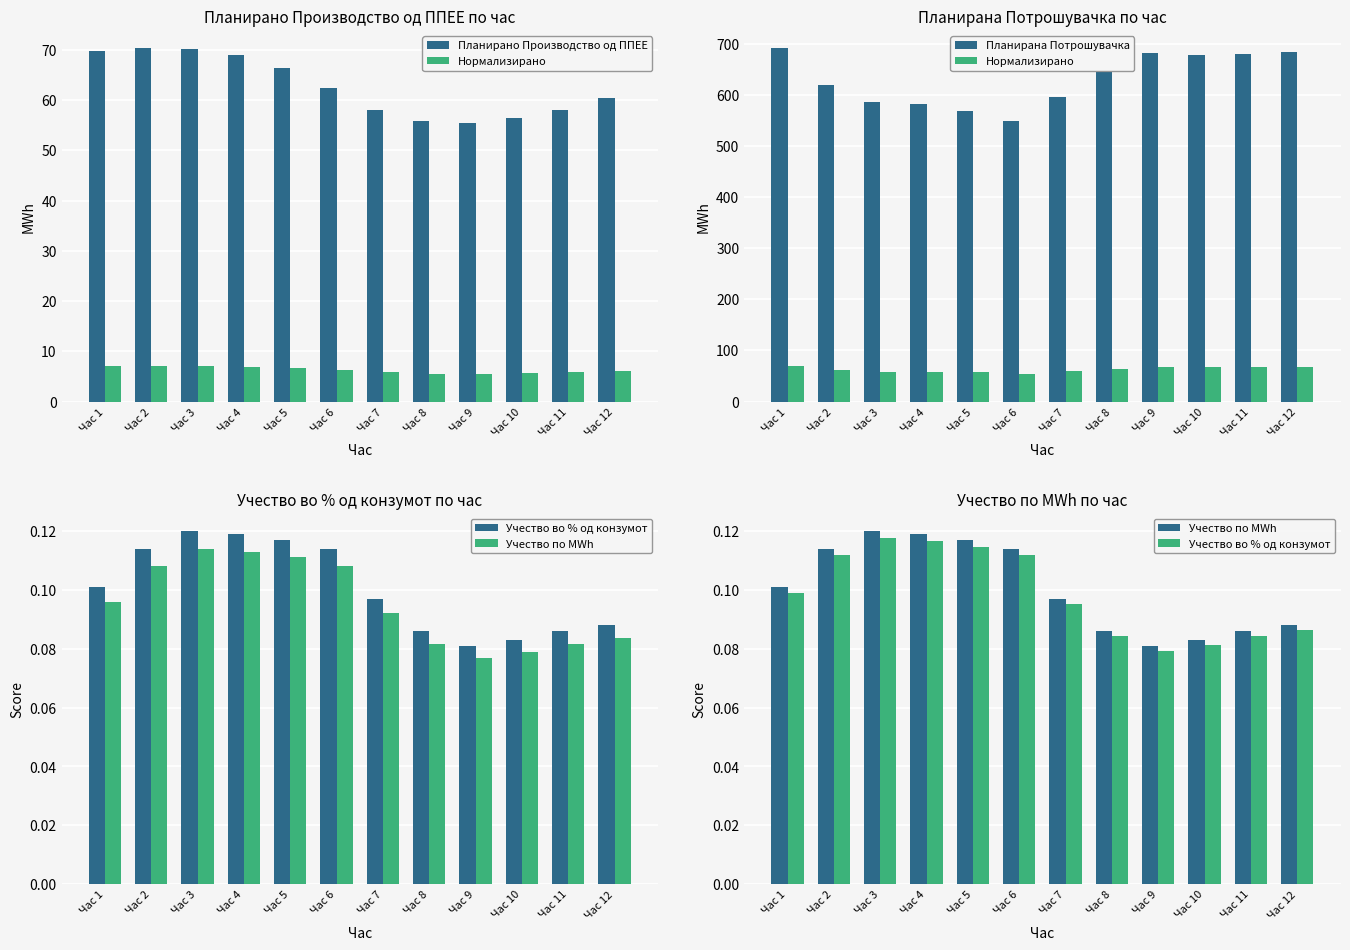

What is the minimum value for Учество по MWh?

0.1